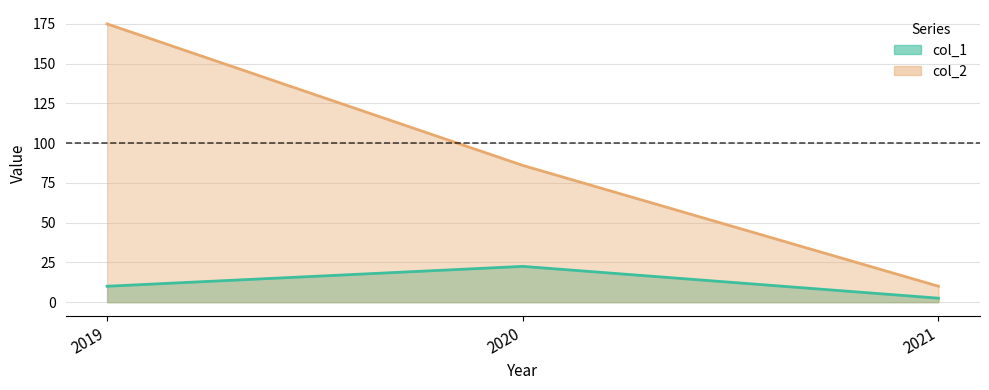

Reading right to left, list all the values displayed in this chart.

col_1: 2.5	22.5	10.0
col_2: 10.0	86.0	175.0